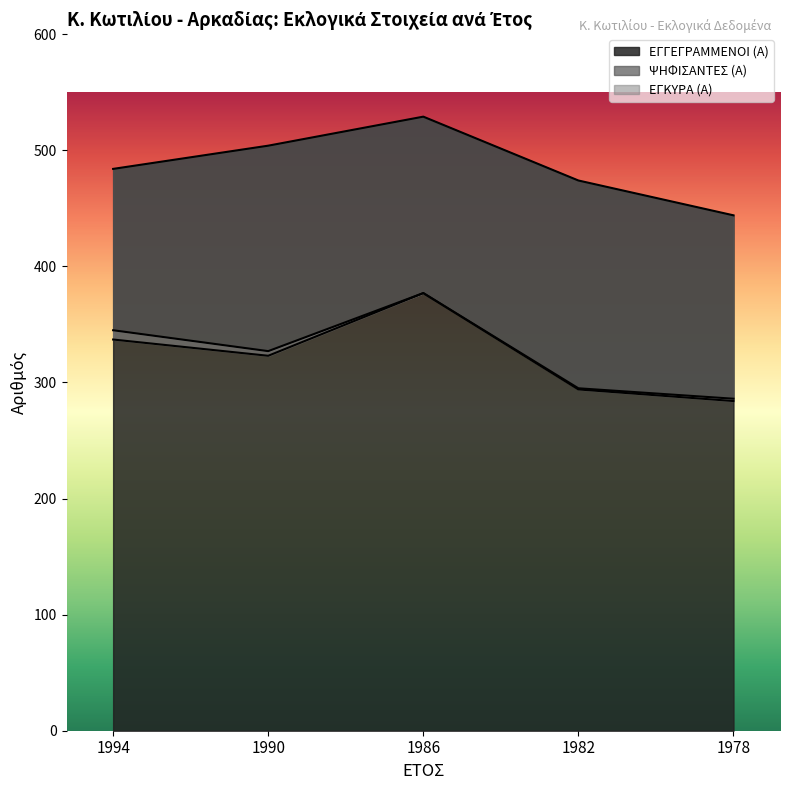

True or false: ΕΓΚΥΡΑ (Α) has more than 2 points higher than both neighbors.

False